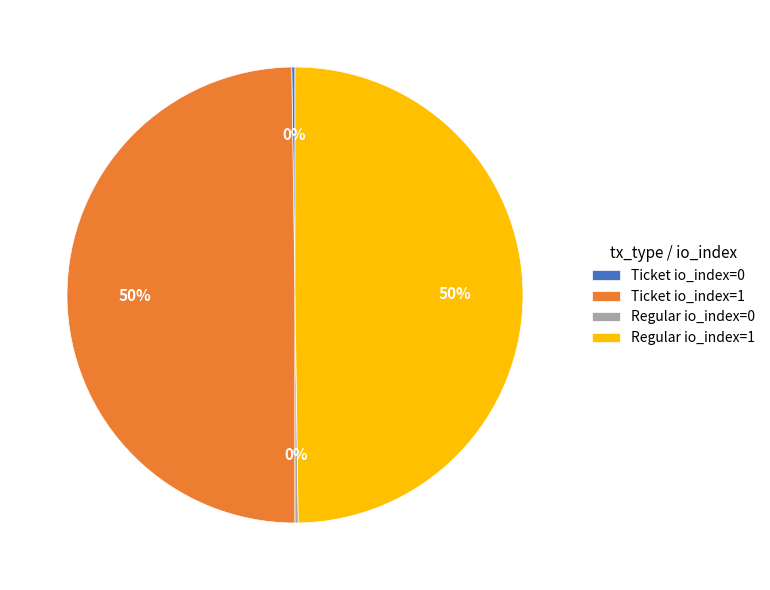

True or false: Regular io_index=1 accounts for 42% of the total.

False